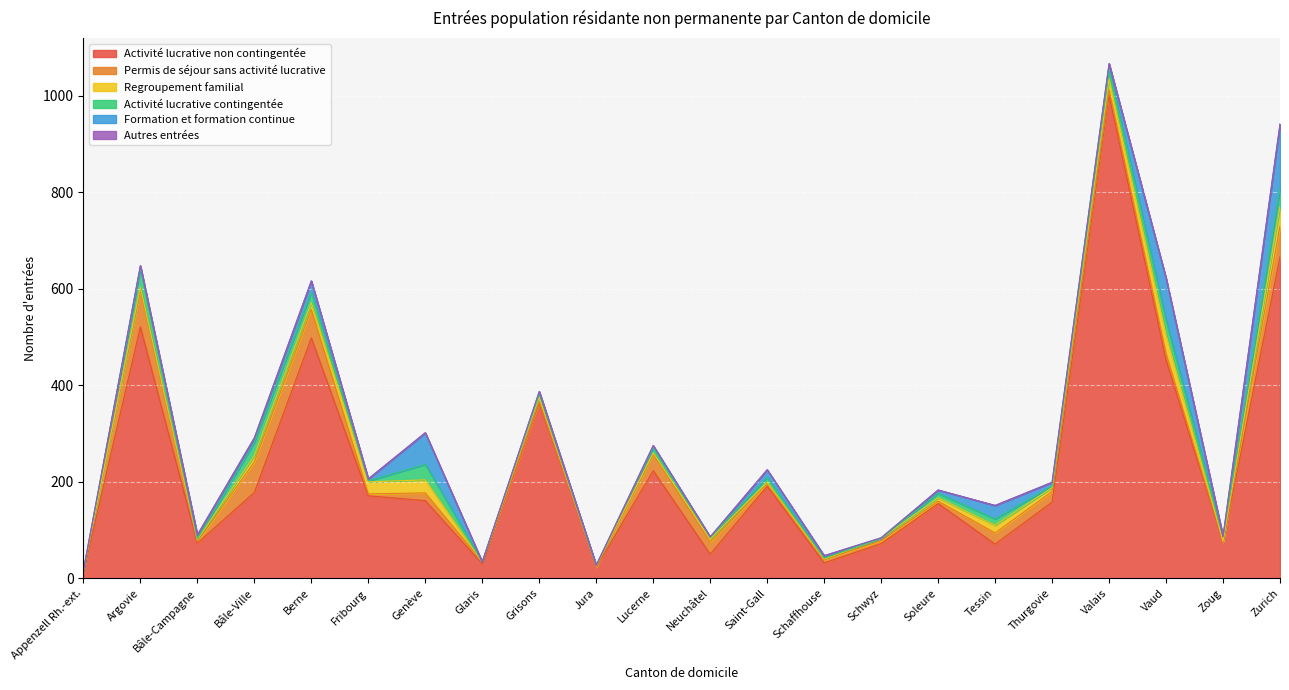

How many lines are shown in the chart?

6